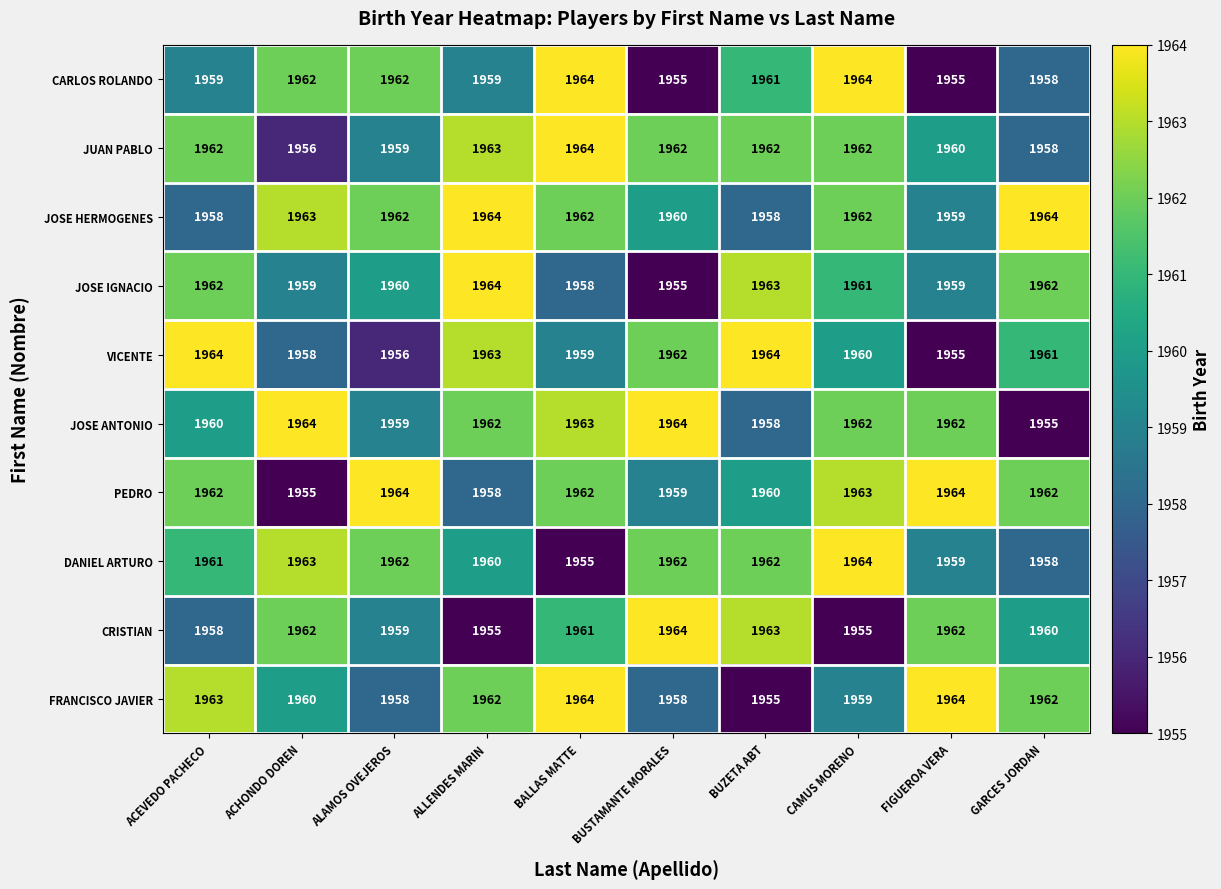

What is the total value across all series at ACEVEDO PACHECO?

19609